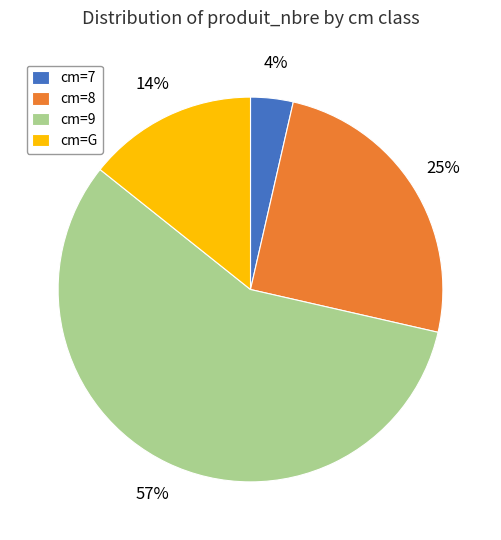

True or false: cm=9 accounts for 51% of the total.

False